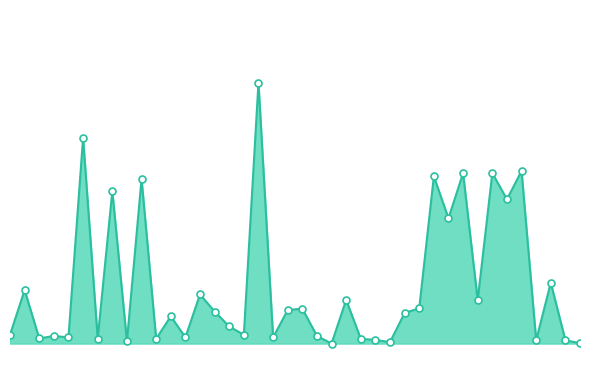

Is this an area chart (filled region under the line)?

Yes